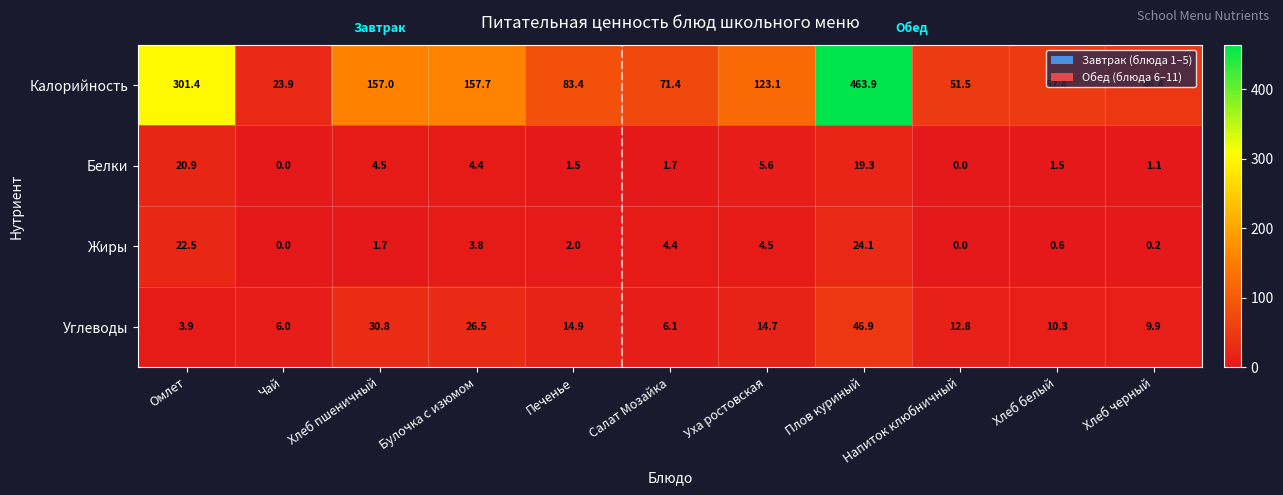

The value of Углеводы at Хлеб белый is 10.3. True or false?

True